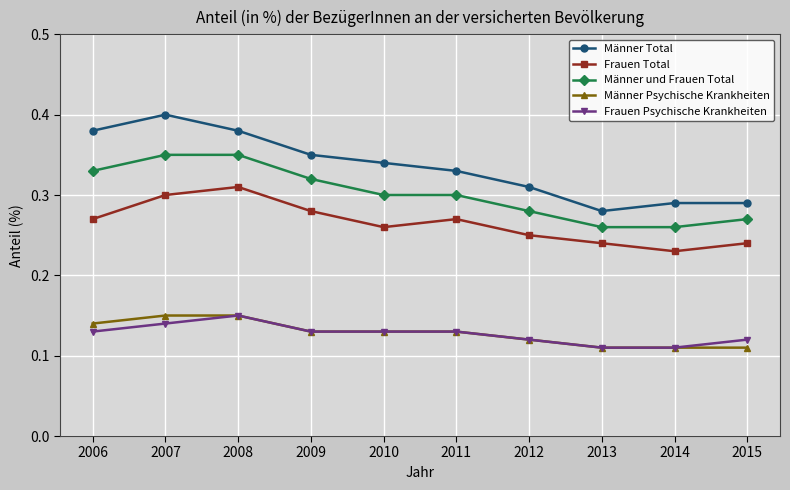

True or false: Männer Total has more than 2 interior local peaks.

False